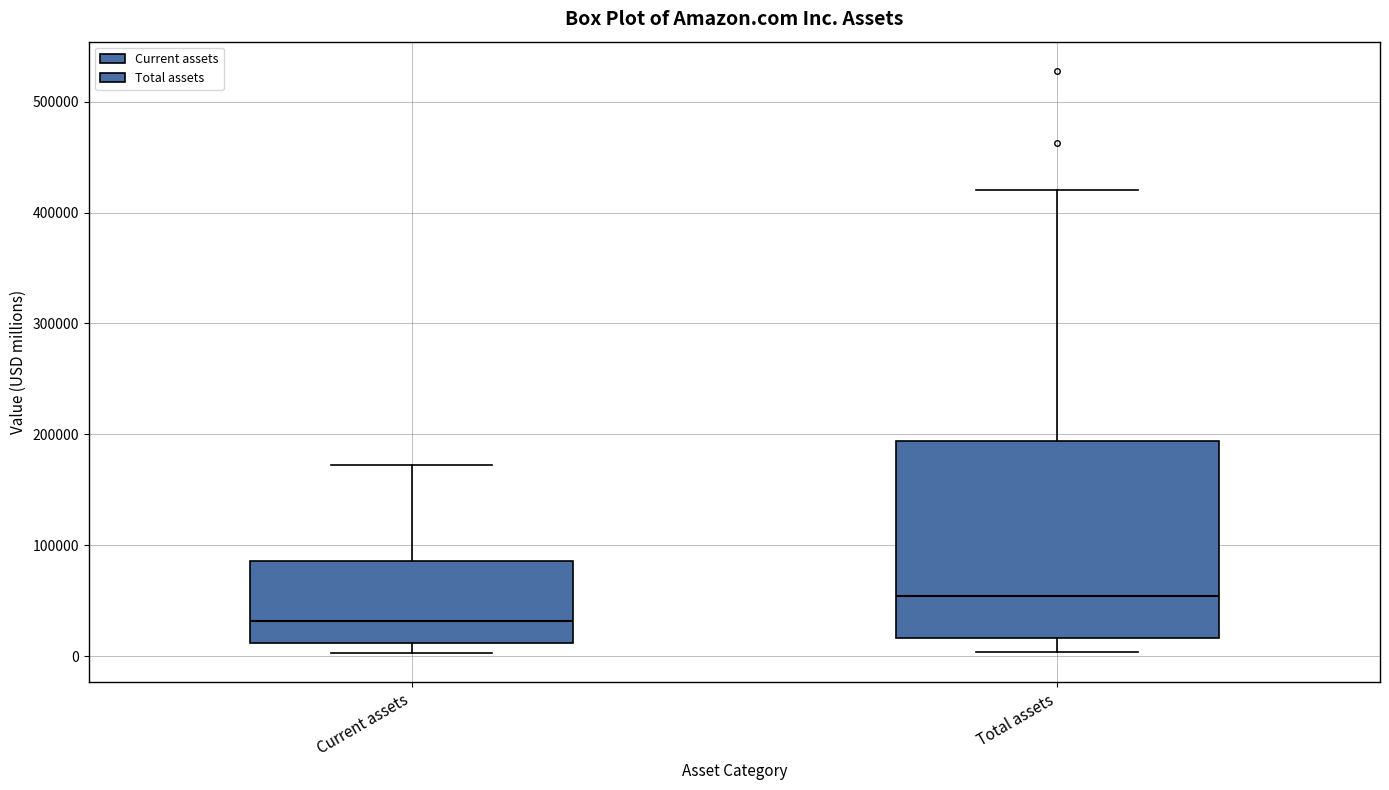

Reading left to right, read every box against the y-axis: the position of its median line, the range the box covers, and the ends of its whiskers. The values are not printed on the chart, so give them approximately, as read against the axis.

Current assets: median 30000, box 10000 to 90000, whiskers 0 to 170000
Total assets: median 50000, box 20000 to 190000, whiskers 0 to 420000